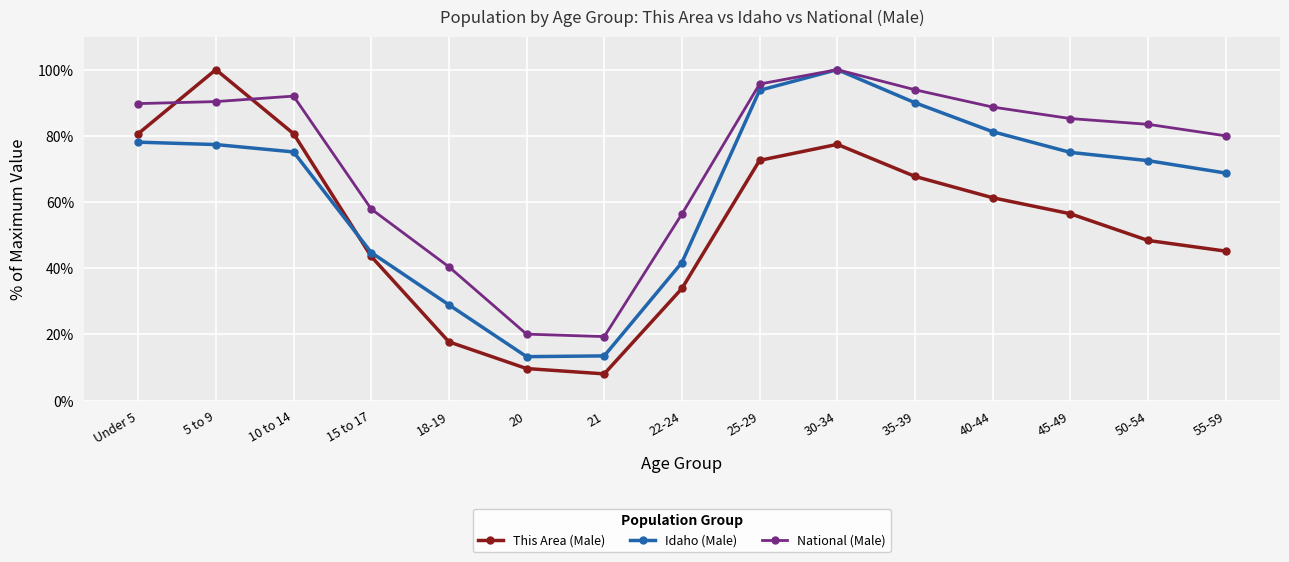

At which category does This Area (Male) reach its first local valley?

21